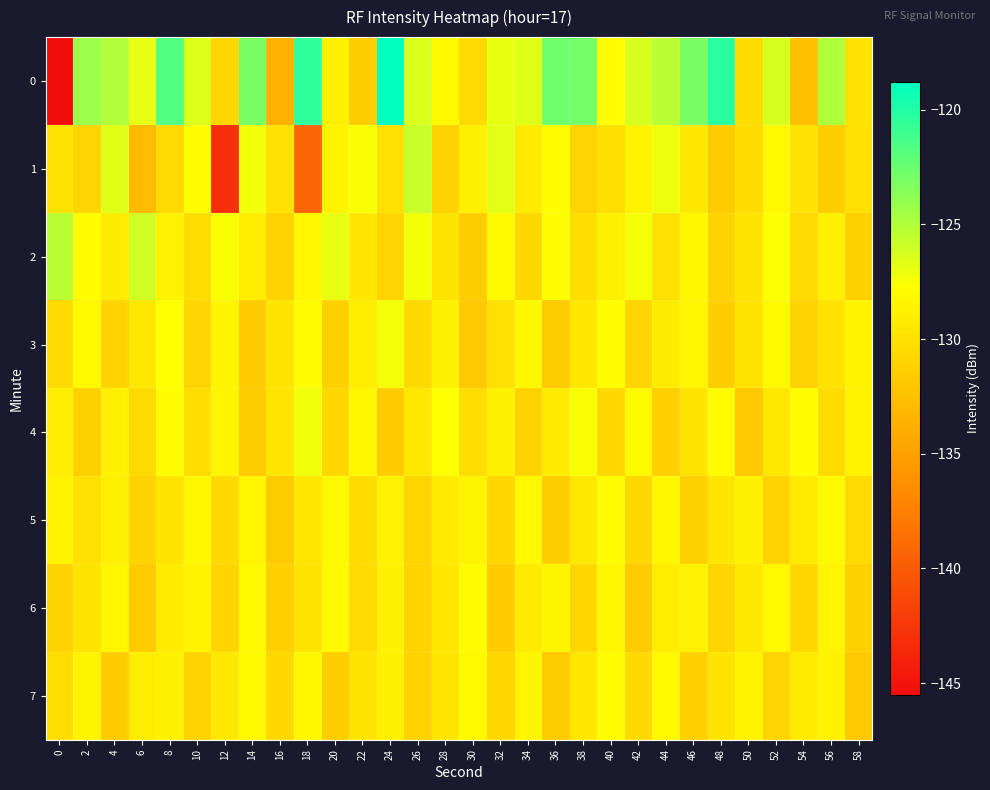

Which has a higher value, 4 or 52?

4